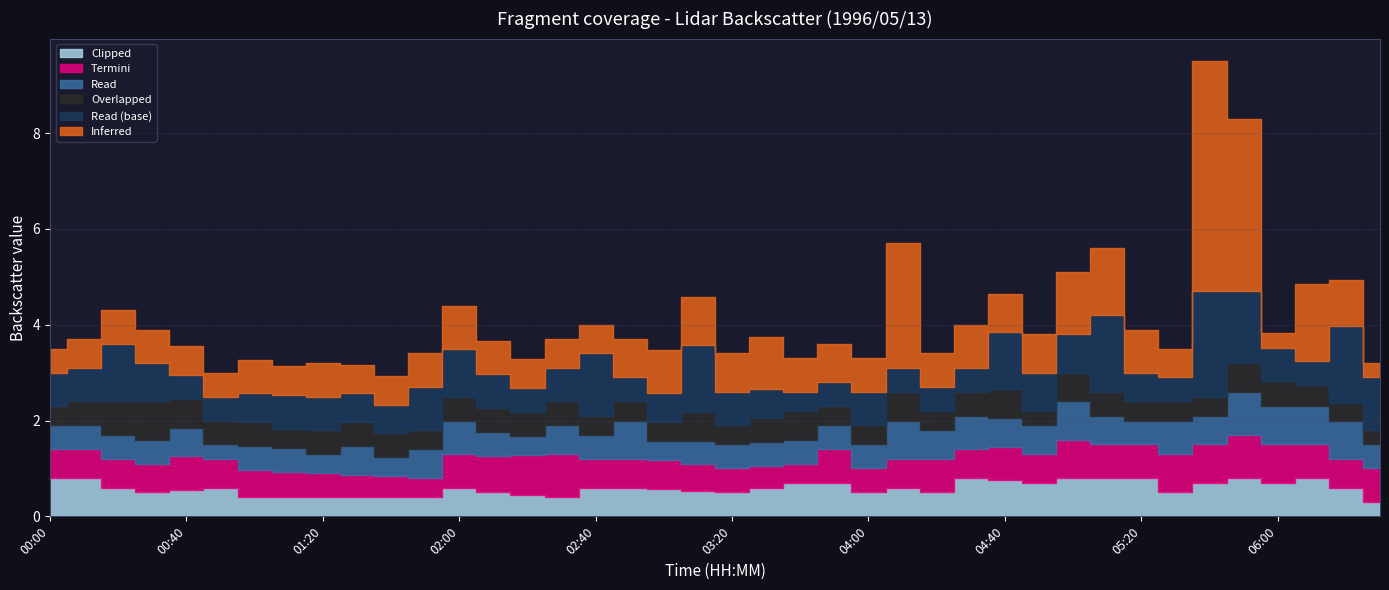

How many series are shown in this chart?

6